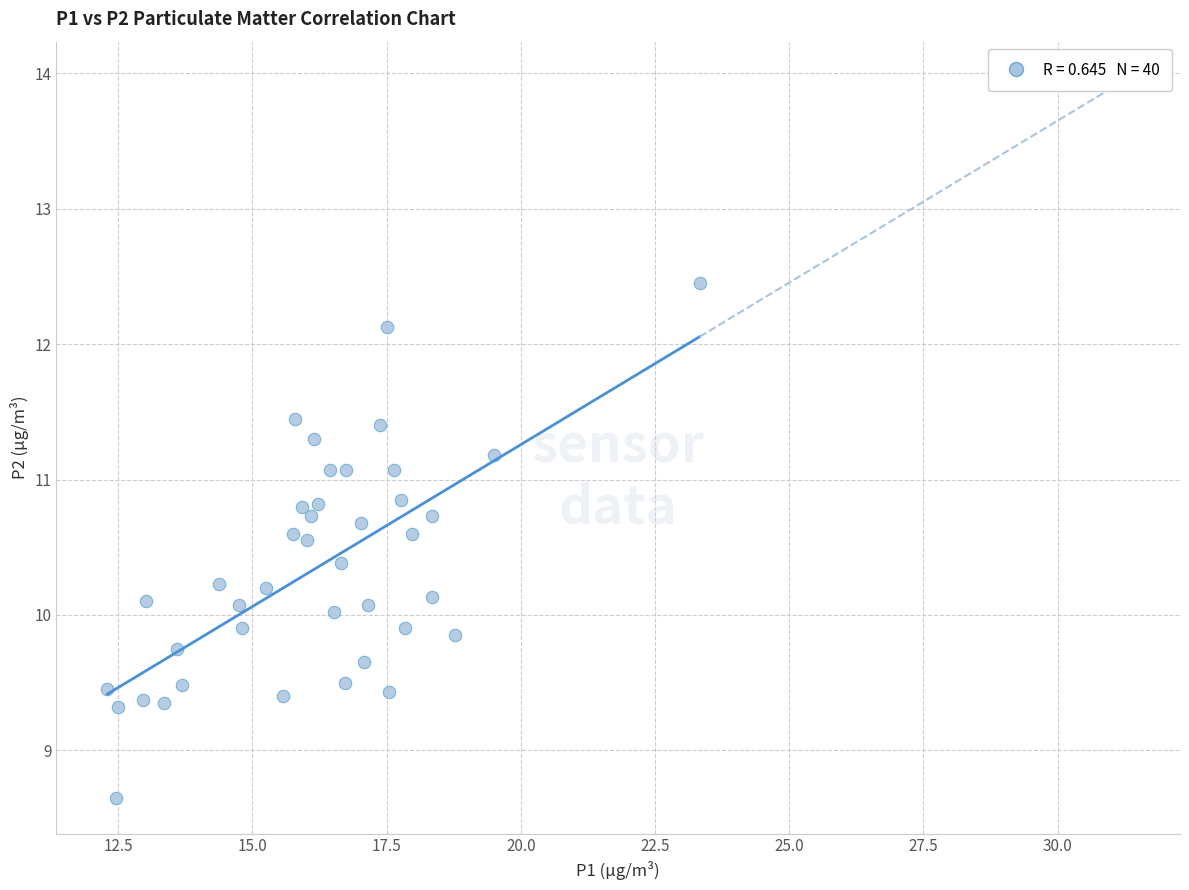

What is the range of X values (max minus min)?

11.0